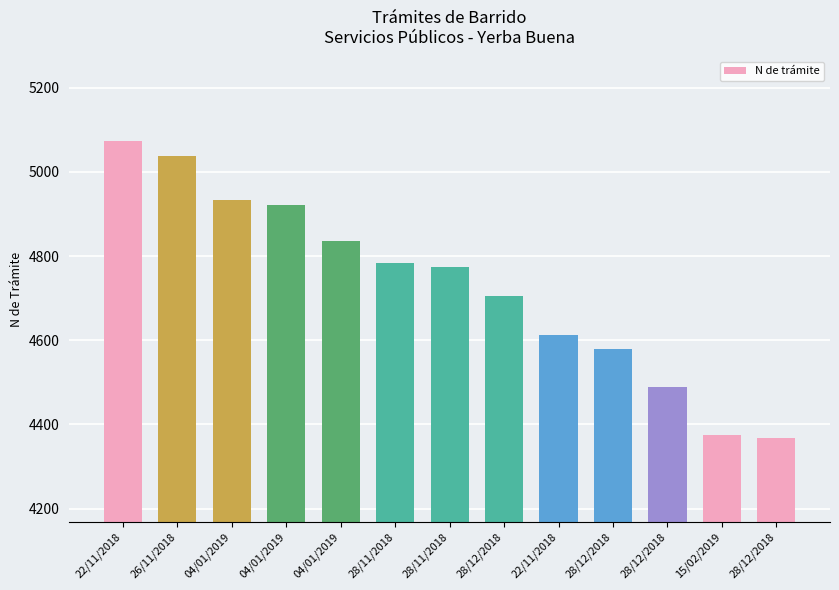

List the labels in order of value, smallest first.

28/12/2018, 15/02/2019, 28/12/2018, 28/12/2018, 22/11/2018, 28/12/2018, 28/11/2018, 28/11/2018, 04/01/2019, 04/01/2019, 04/01/2019, 26/11/2018, 22/11/2018